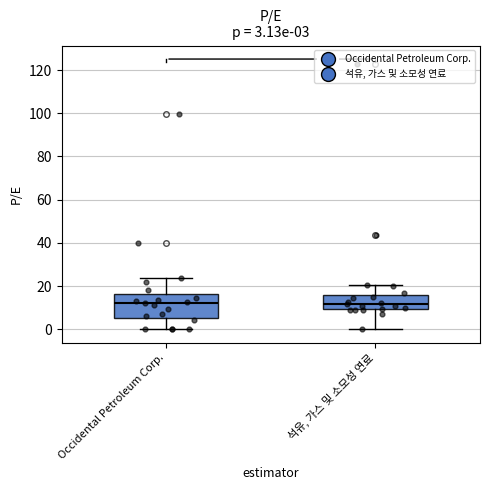

Comparing the boxes themselves (not the whiskers), which one is the tallest?

Occidental Petroleum Corp.